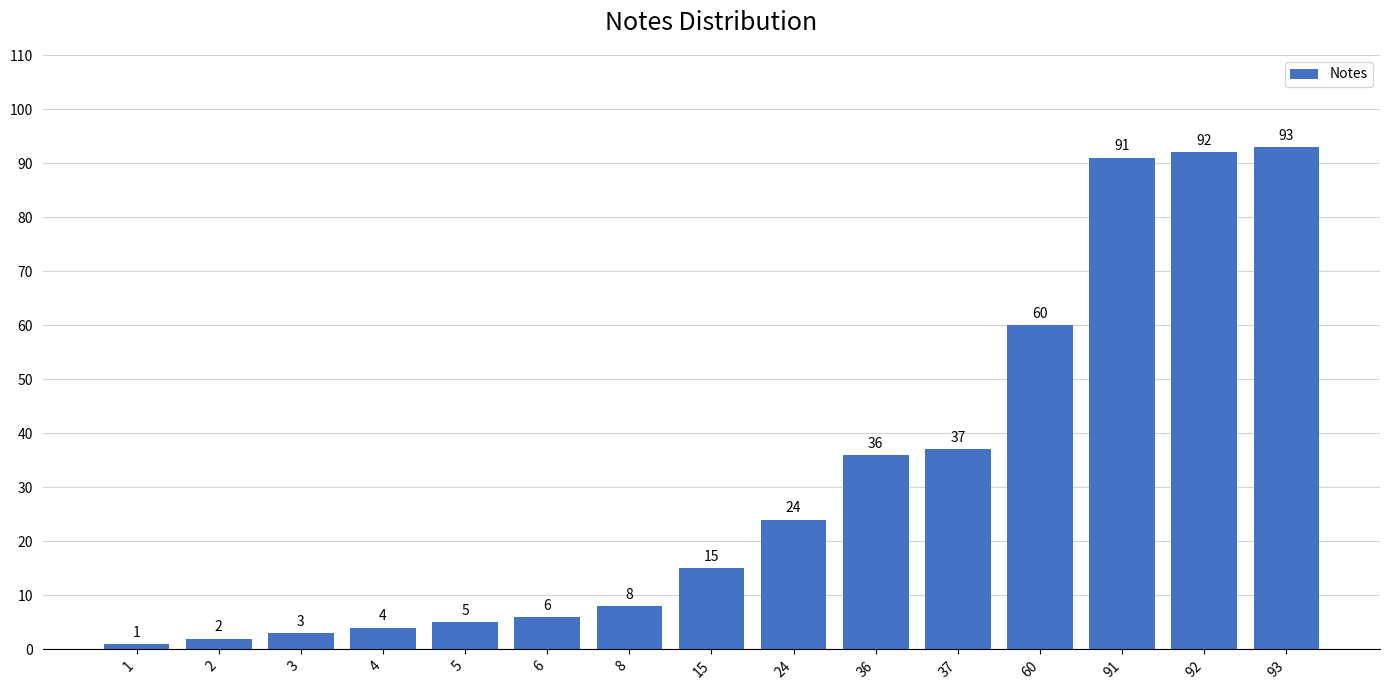

What is the change in value from 1 to 93?

+92